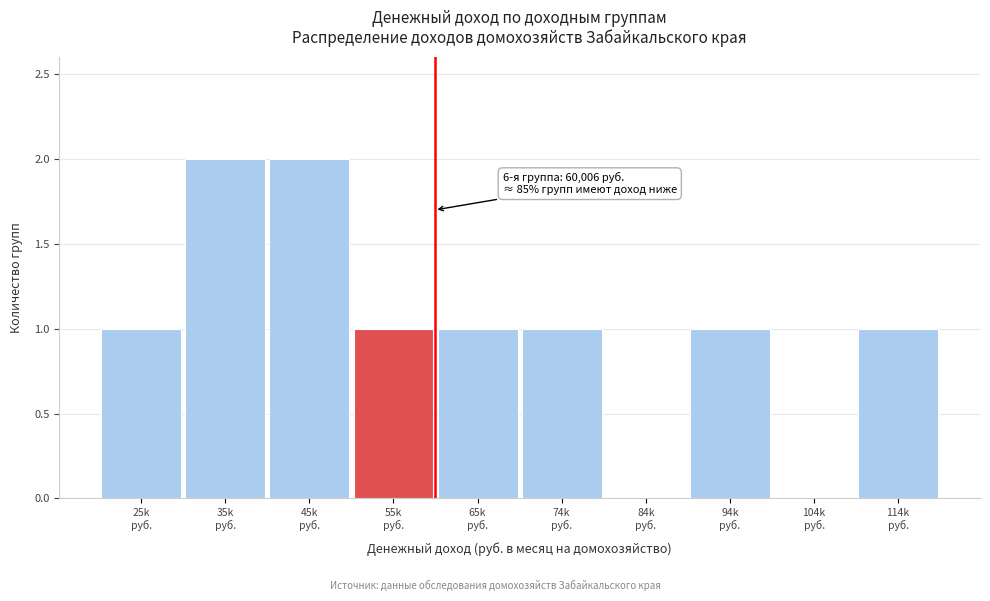

What is the sum of all values?

10